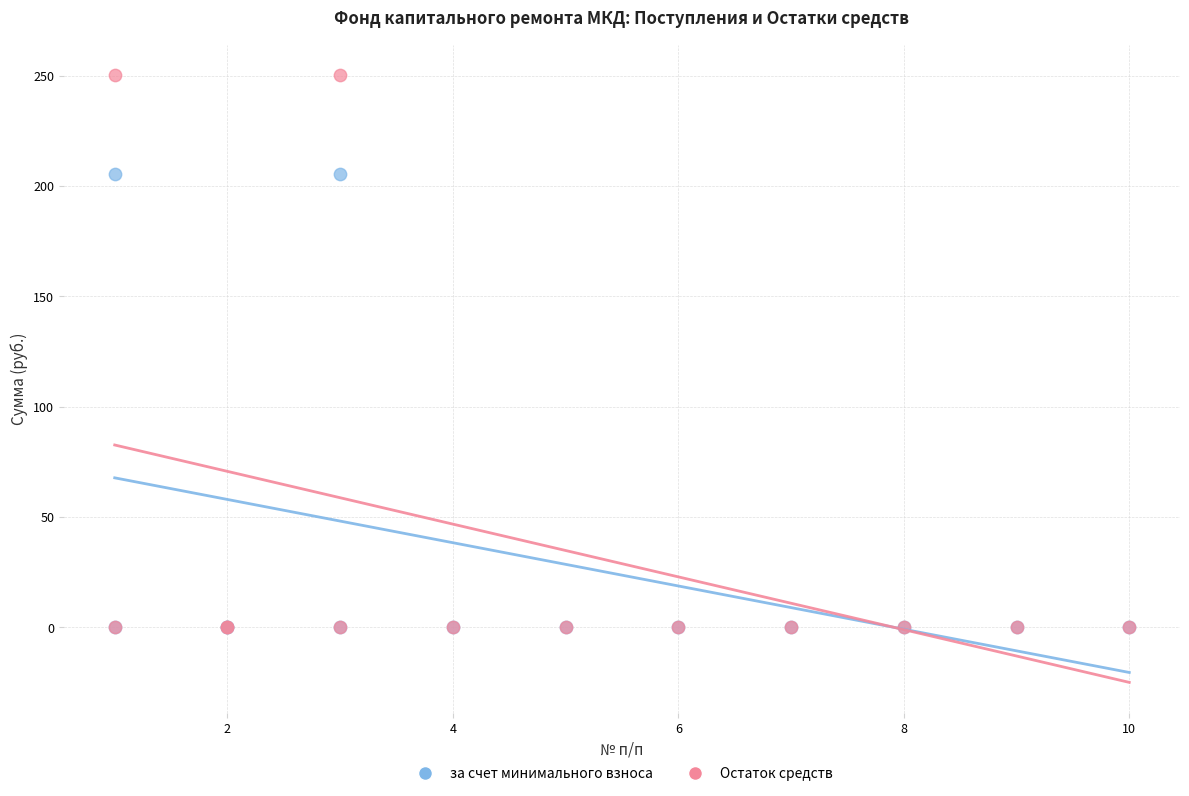

Which series has the largest Y range (max minus min)?

Остаток средств